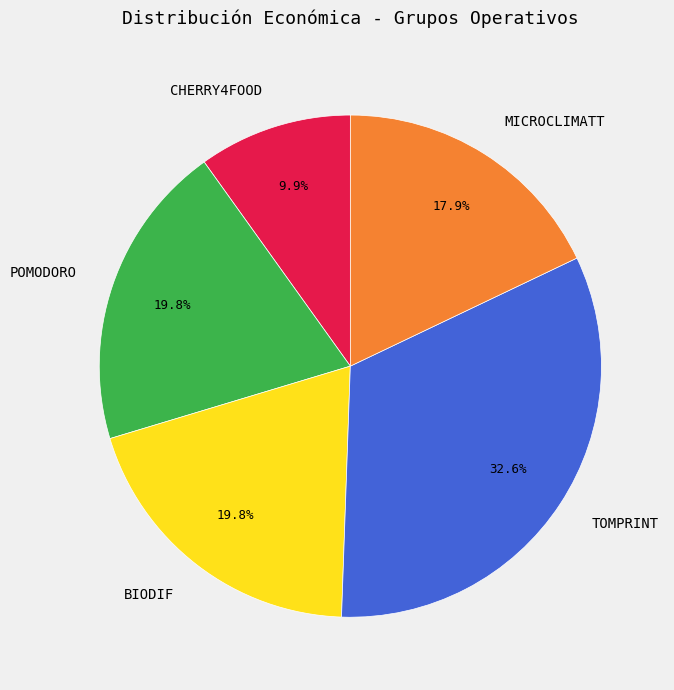

Is CHERRY4FOOD the majority of the pie?

No